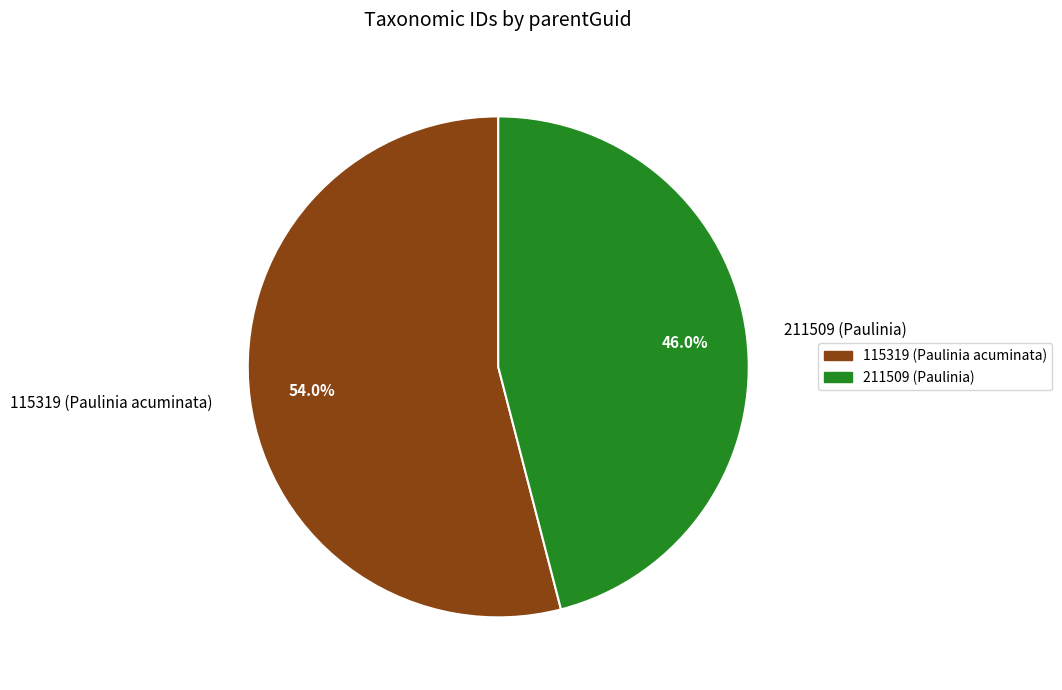

Is it true that 115319 (Paulinia acuminata) is 54% of the pie?

True